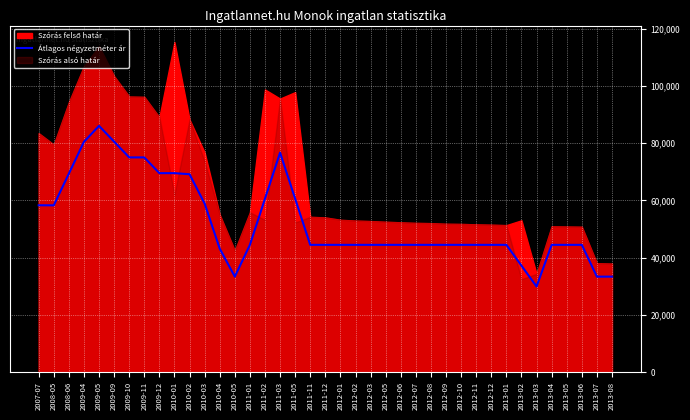

True or false: there are more than 0 points higher than both neighbors.

True